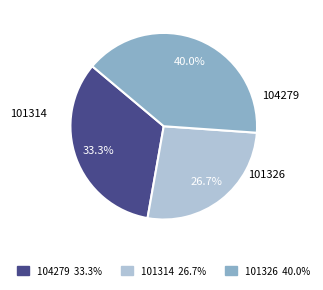

How many segments does this pie chart have?

3